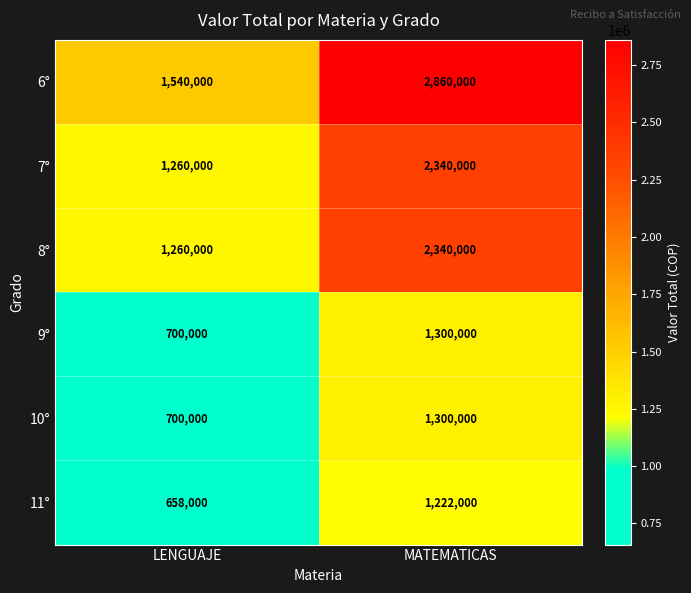

Is it true that 9° equals 250559 at LENGUAJE?

False